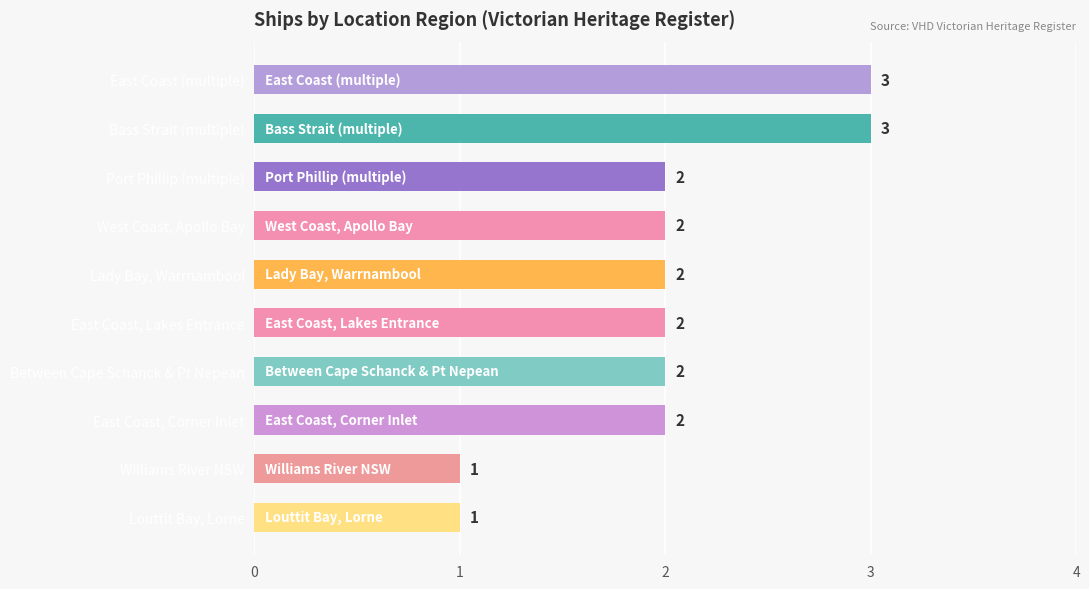

The chart shows a value of 0 at East Coast, Corner Inlet. True or false?

False